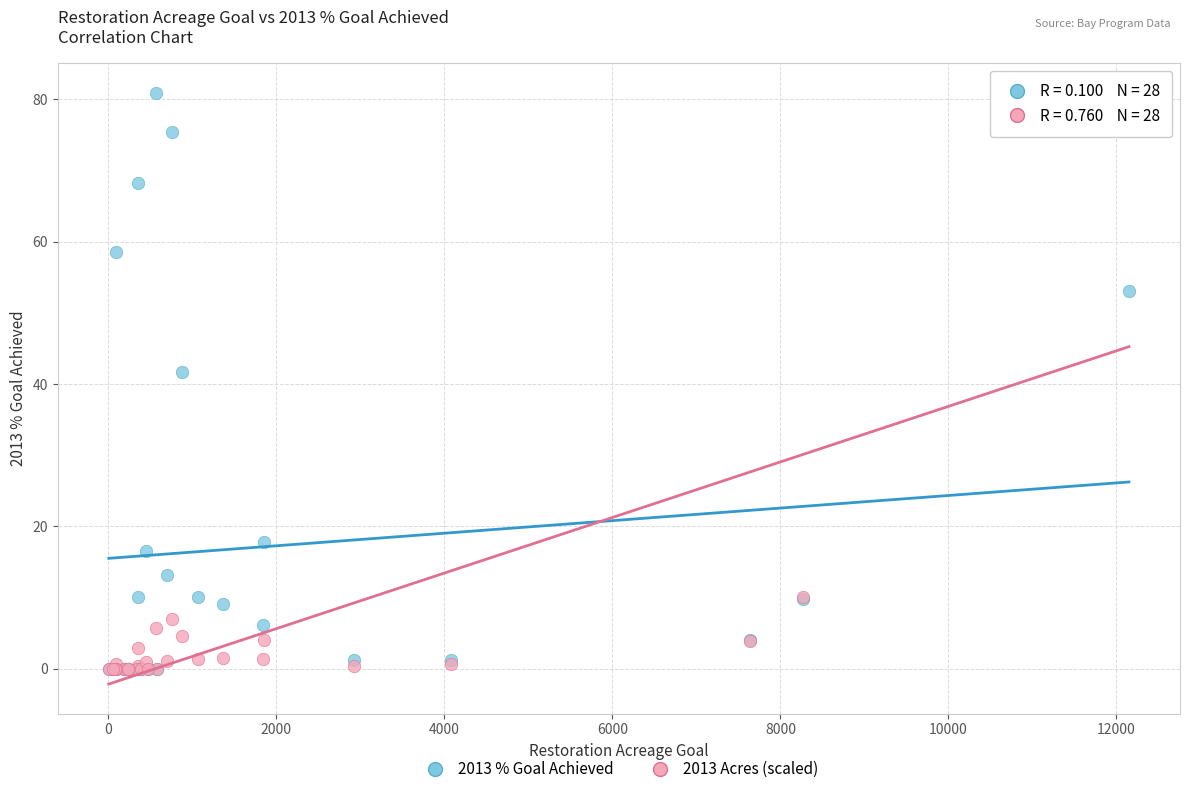

What are all the series names shown in the legend?

2013 % Goal Achieved, 2013 Acres (scaled)